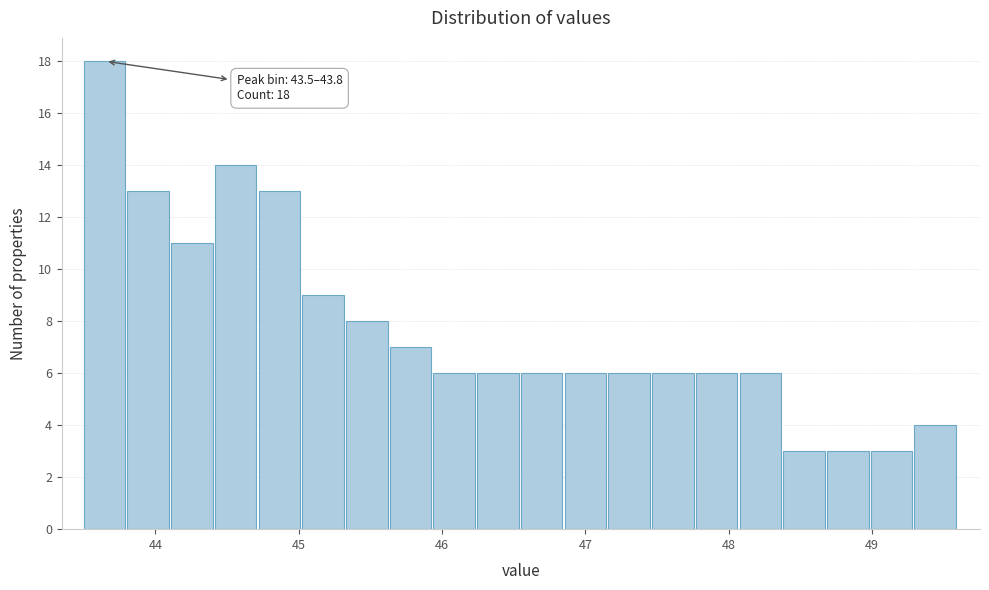

Around what value on the x-axis is the tallest bar? Give the approximate position of its centre, as read against the axis.

43.6